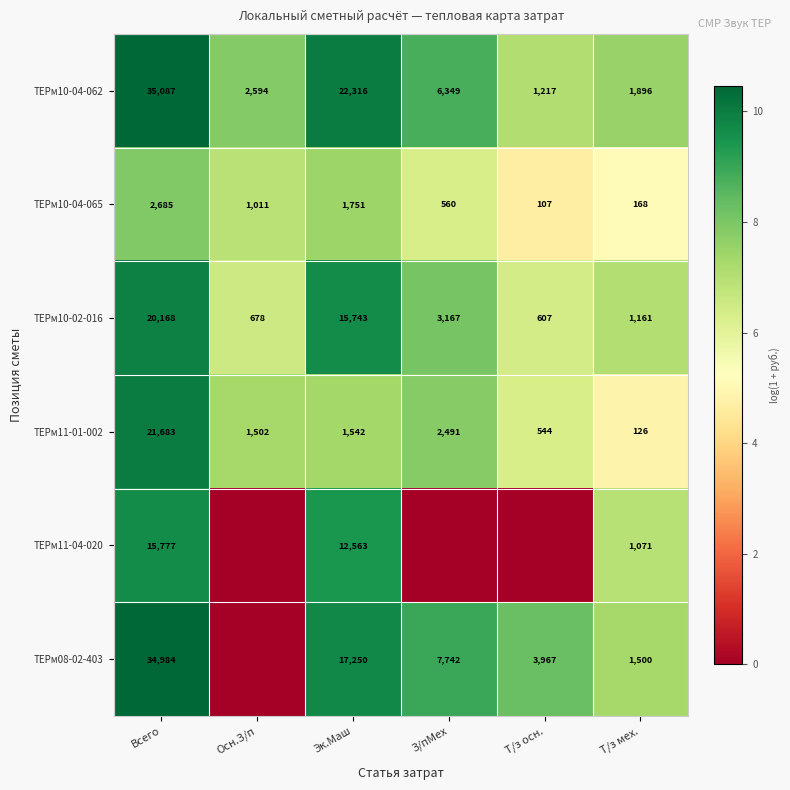

What is the spread (max minus min) of values at Эк.Маш?

20774